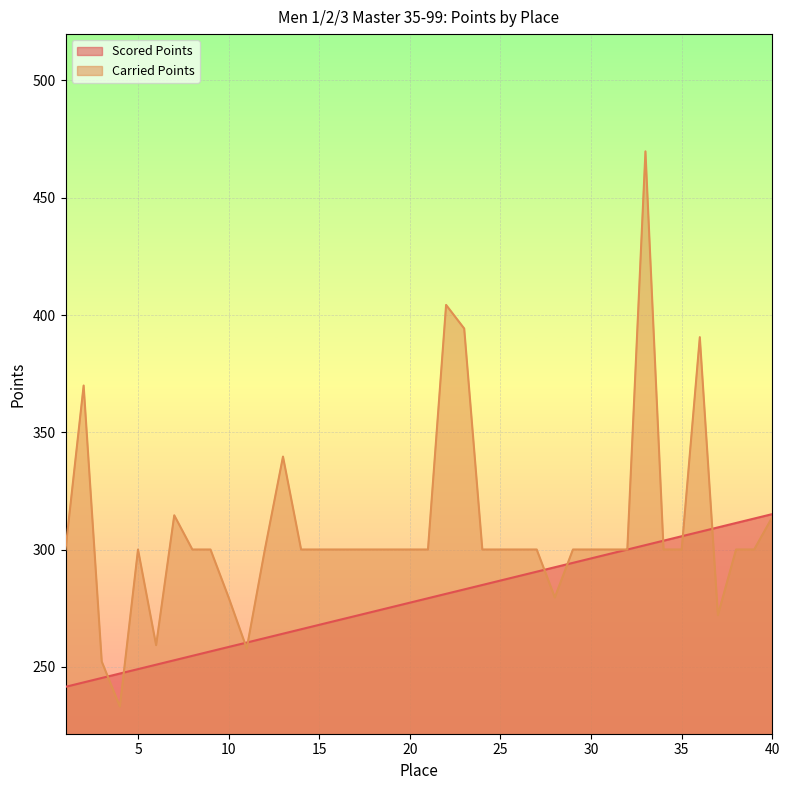

What is the sum of all Scored Points values?

11131.4